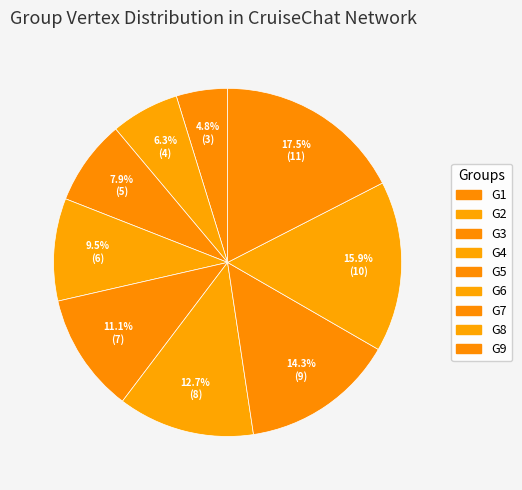

Is the sum of G3 and G9 greater than half?

No